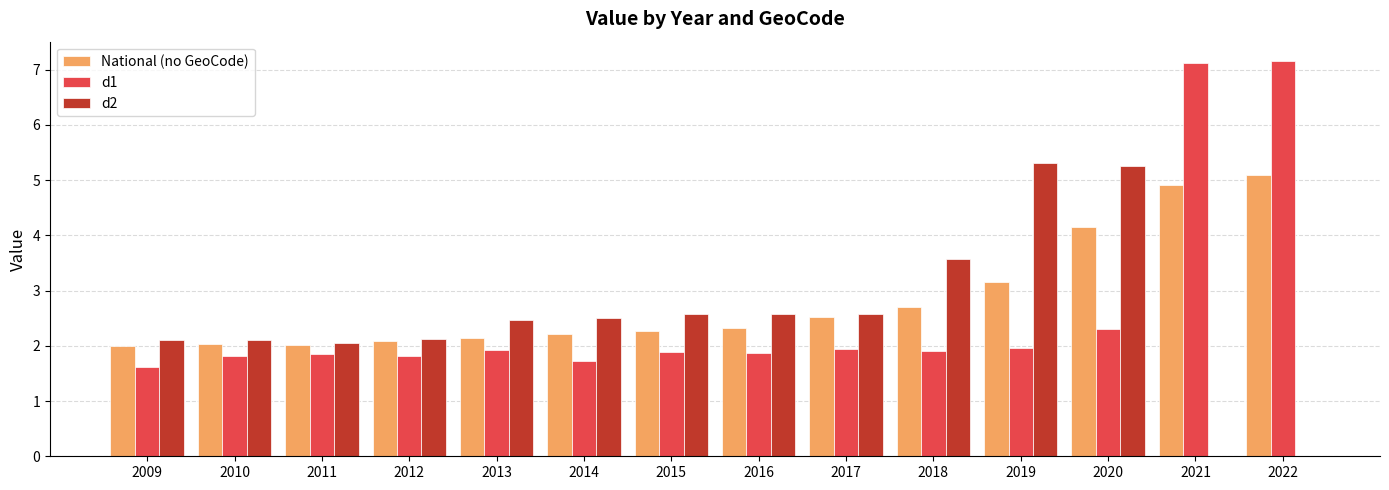

What is the sum of the d1 values at 2013 and 2017?

3.9